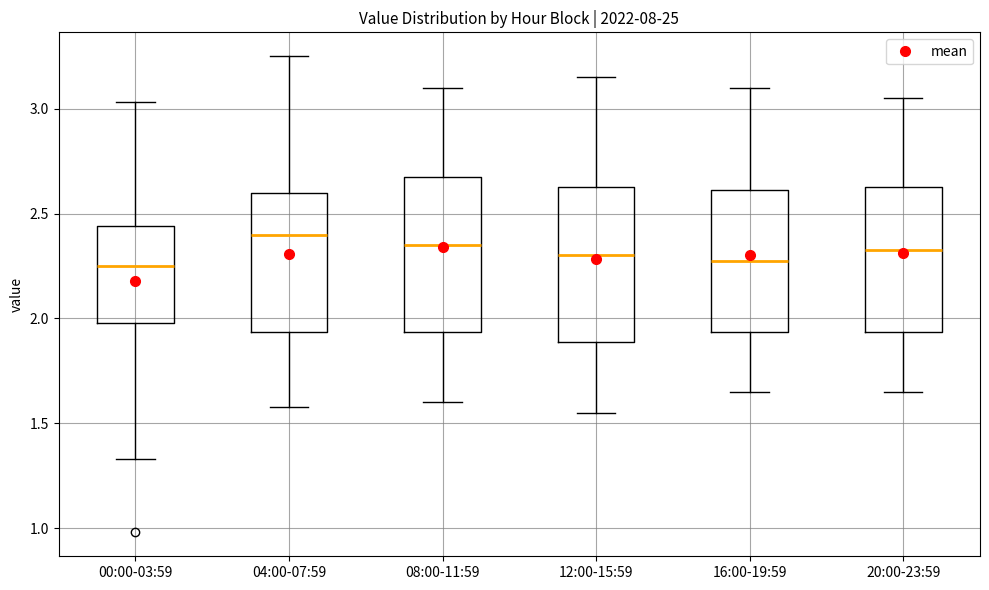

Reading left to right, transcribe this box plot: for each box, give where its median line is, the range the box spans, and where its two whiskers end, as read against the y-axis. The values are not printed on the chart, so give them approximately, as read against the axis.

00:00-03:59: median 2.25, box 2.00 to 2.45, whiskers 1.35 to 3.05
04:00-07:59: median 2.40, box 1.95 to 2.60, whiskers 1.60 to 3.25
08:00-11:59: median 2.35, box 1.95 to 2.70, whiskers 1.60 to 3.10
12:00-15:59: median 2.30, box 1.90 to 2.65, whiskers 1.55 to 3.15
16:00-19:59: median 2.30, box 1.95 to 2.60, whiskers 1.65 to 3.10
20:00-23:59: median 2.35, box 1.95 to 2.65, whiskers 1.65 to 3.05